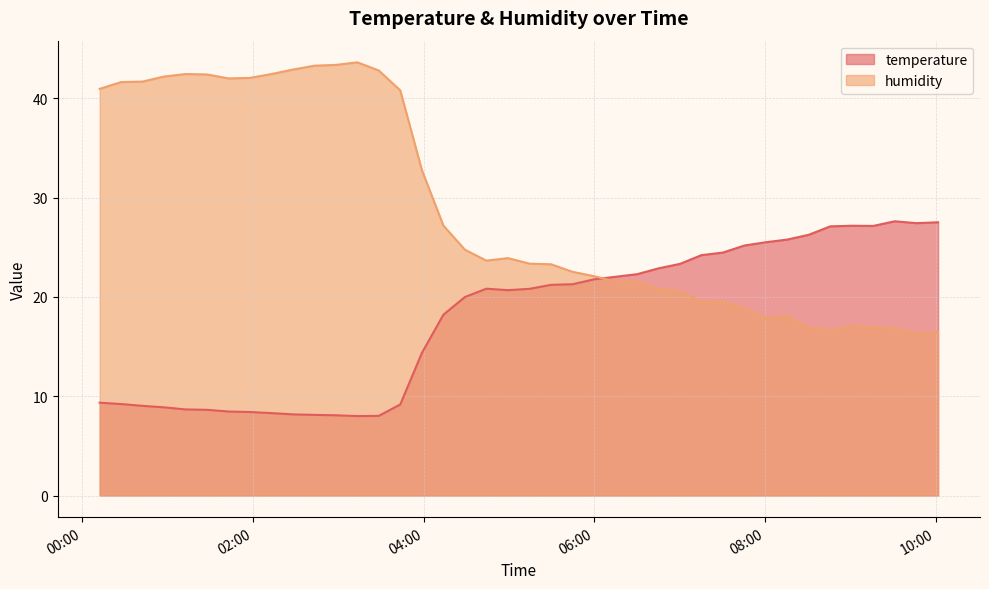

At which category does temperature reach its first local peak?

2023-04-28T04:44:04